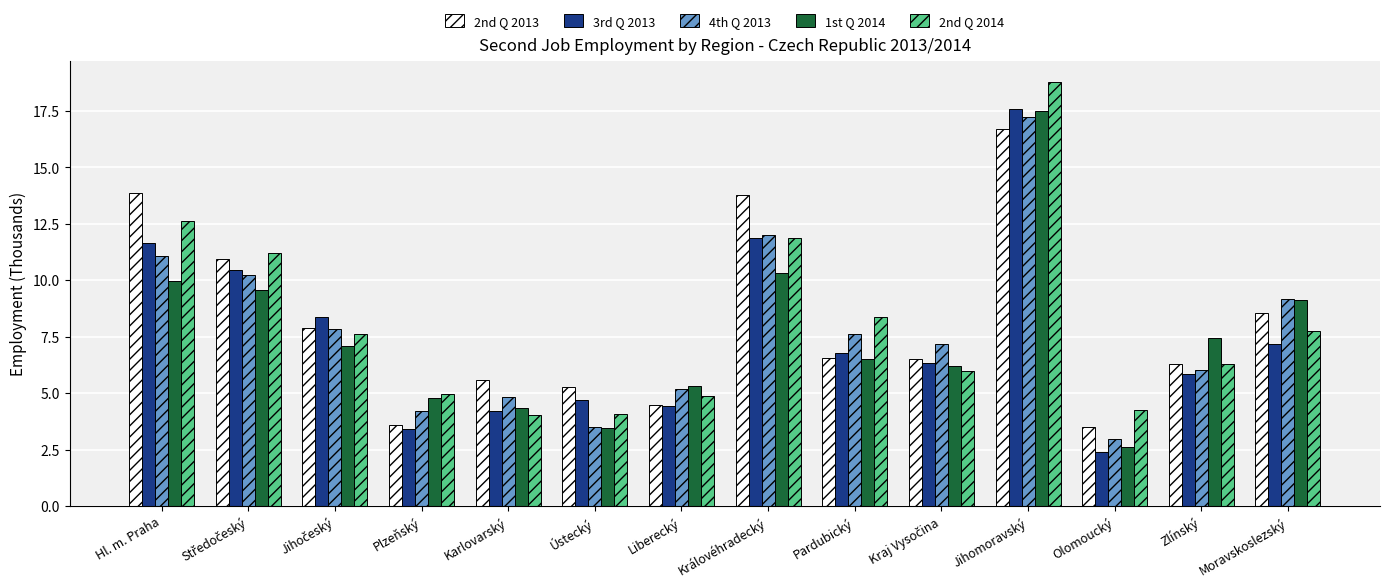

At which category is the sum across all series the highest?

Jihomoravský